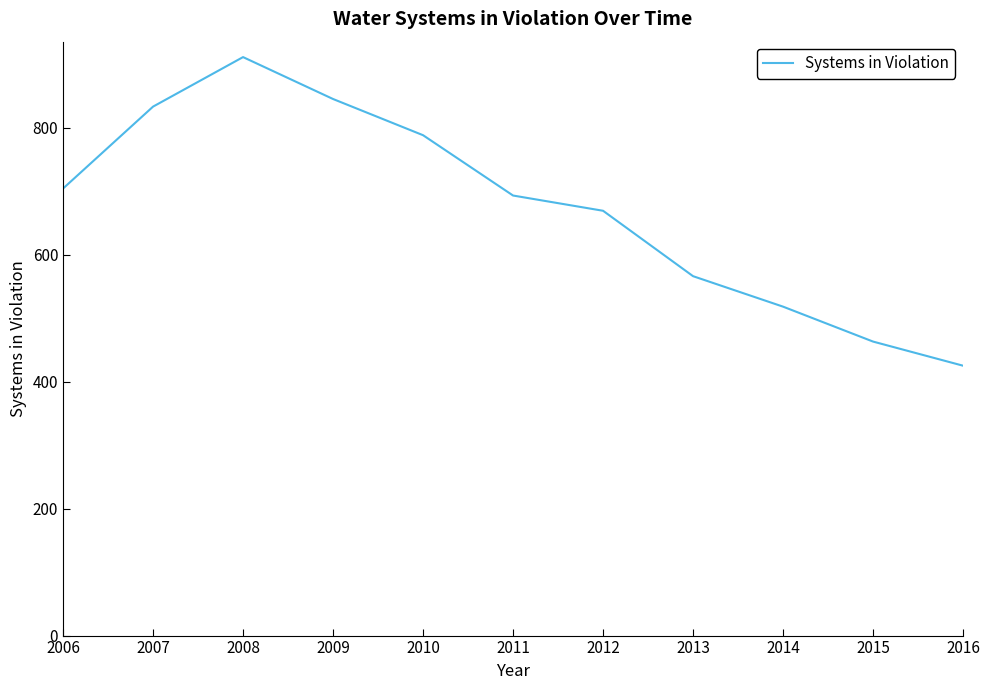

At which label is the value closest to 668?

2012